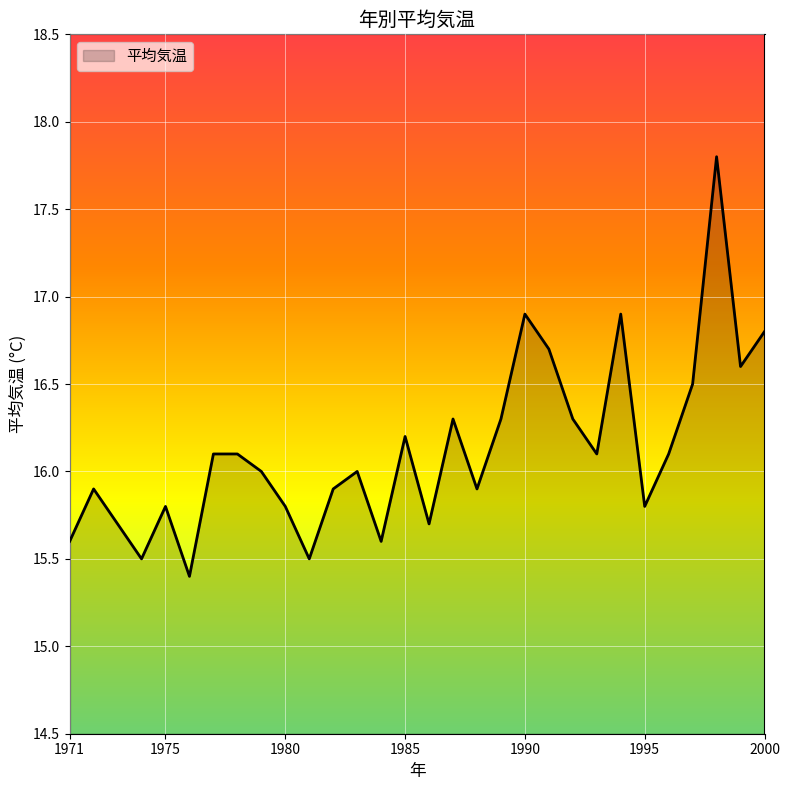

How many interior local valleys (lower than both neighbors) does the data have?

9